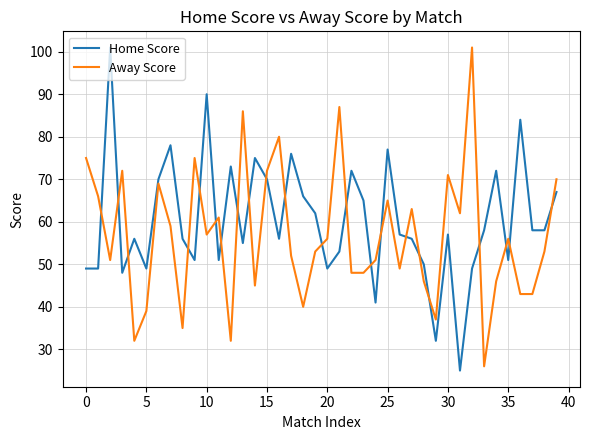

What is the difference between the maximum and minimum values in the Away Score series?

75